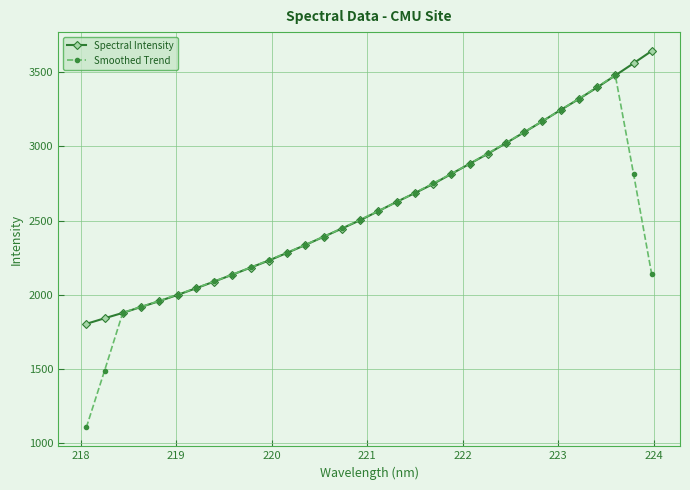

Which series ends up on top after the final intersection of Spectral Intensity and Smoothed Trend?

Spectral Intensity